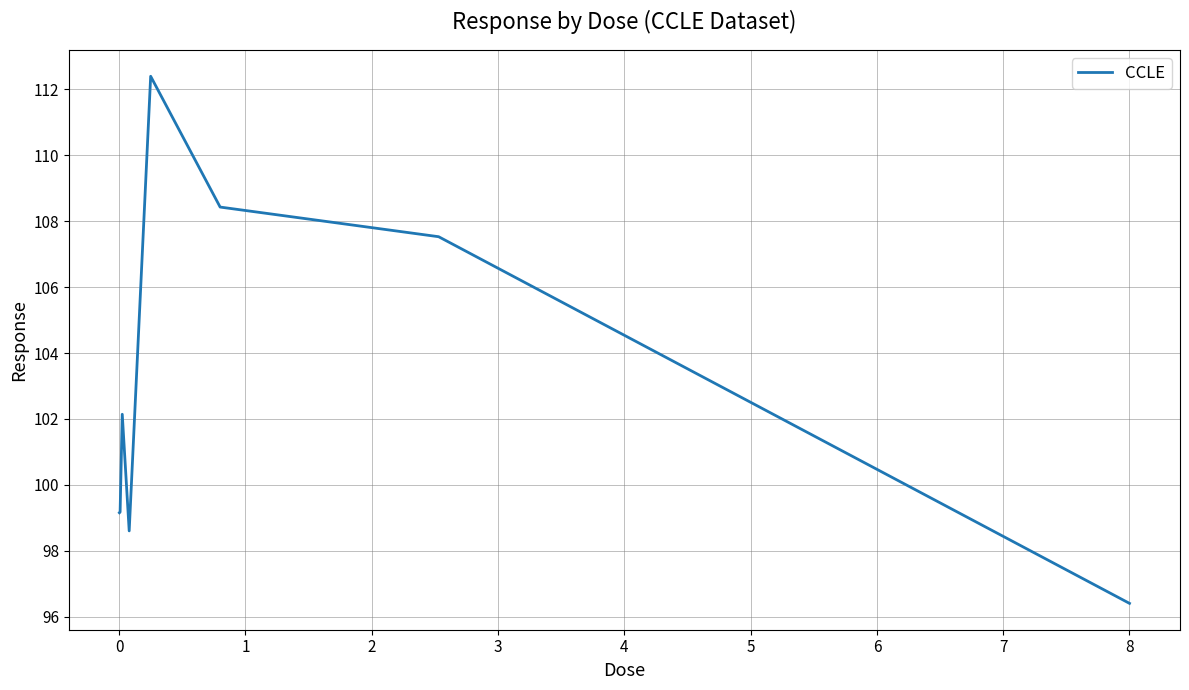

True or false: there are more than 2 points higher than both neighbors.

False